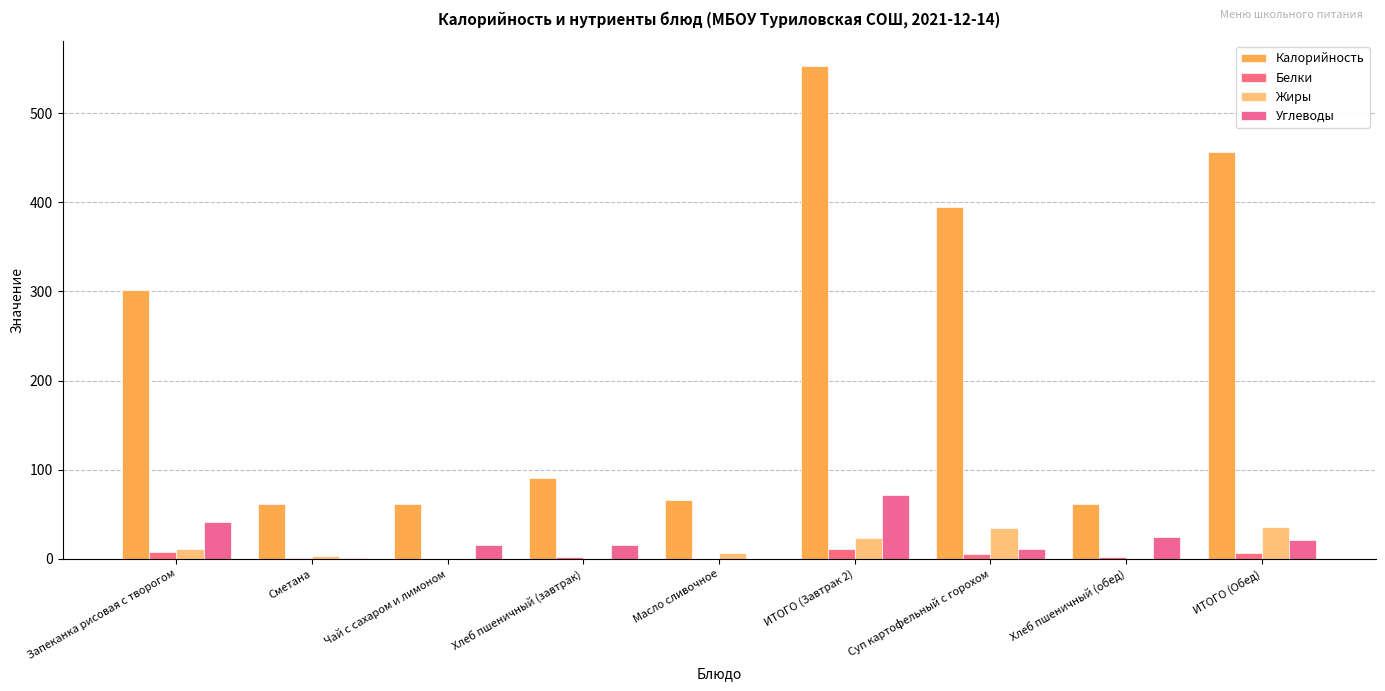

What is the difference between the second highest and second lowest values in the Белки series?

8